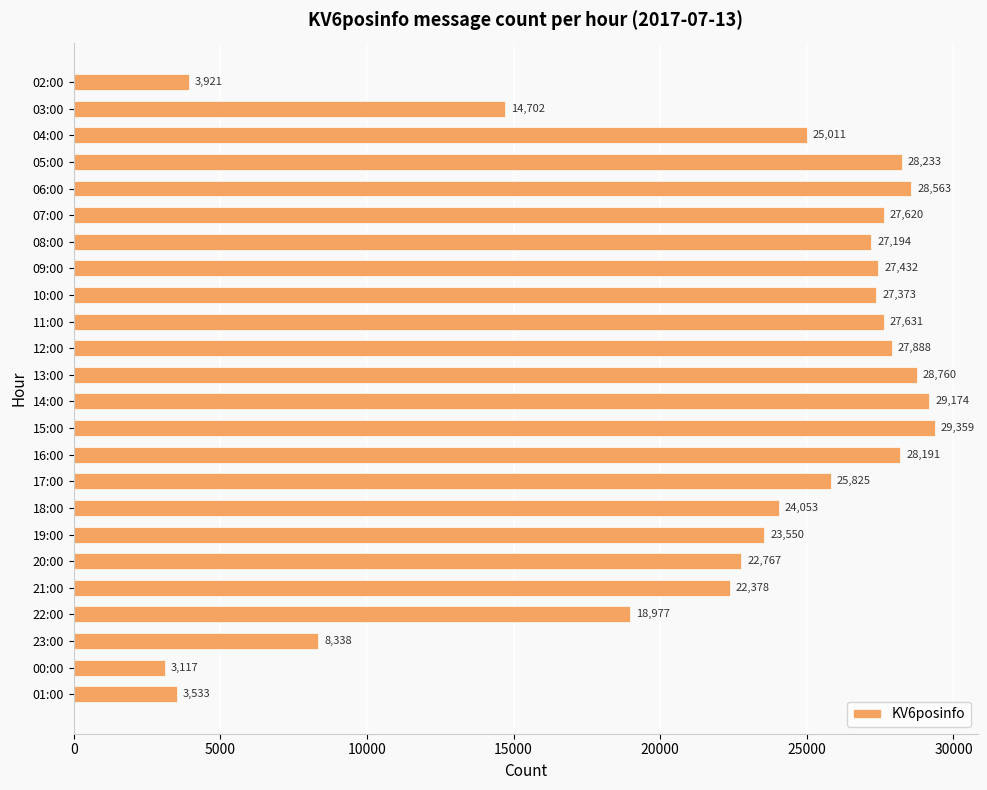

Rank the categories by value from lowest to highest.

00:00, 01:00, 02:00, 23:00, 03:00, 22:00, 21:00, 20:00, 19:00, 18:00, 04:00, 17:00, 08:00, 10:00, 09:00, 07:00, 11:00, 12:00, 16:00, 05:00, 06:00, 13:00, 14:00, 15:00